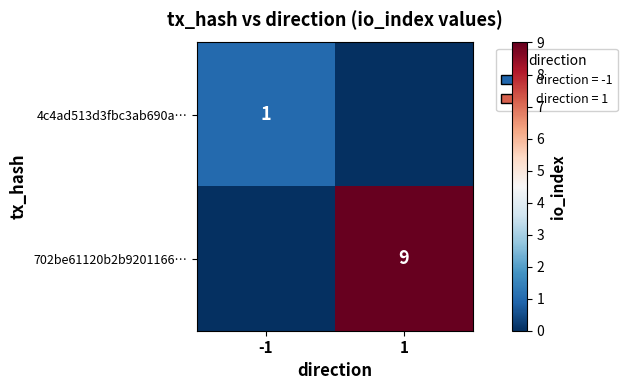

The value of 702be61120b2b9201166… at 1 is 5. True or false?

False